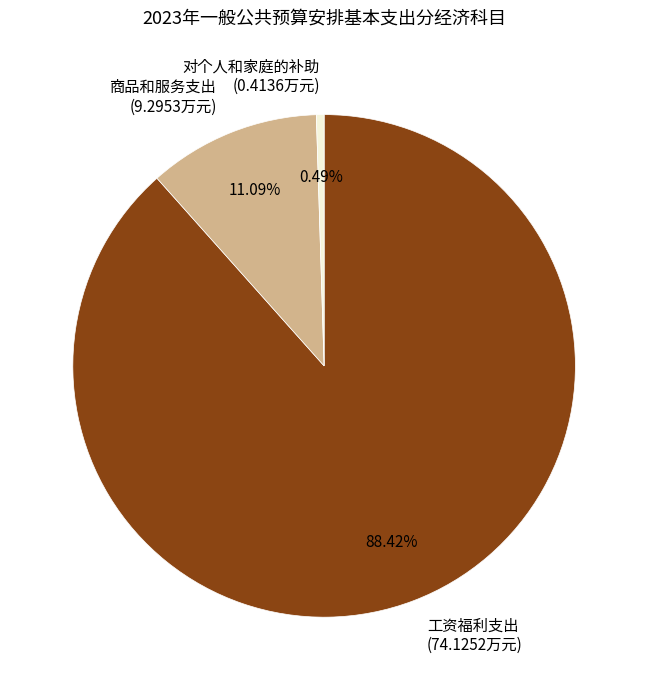

Count the number of slices in the pie.

3